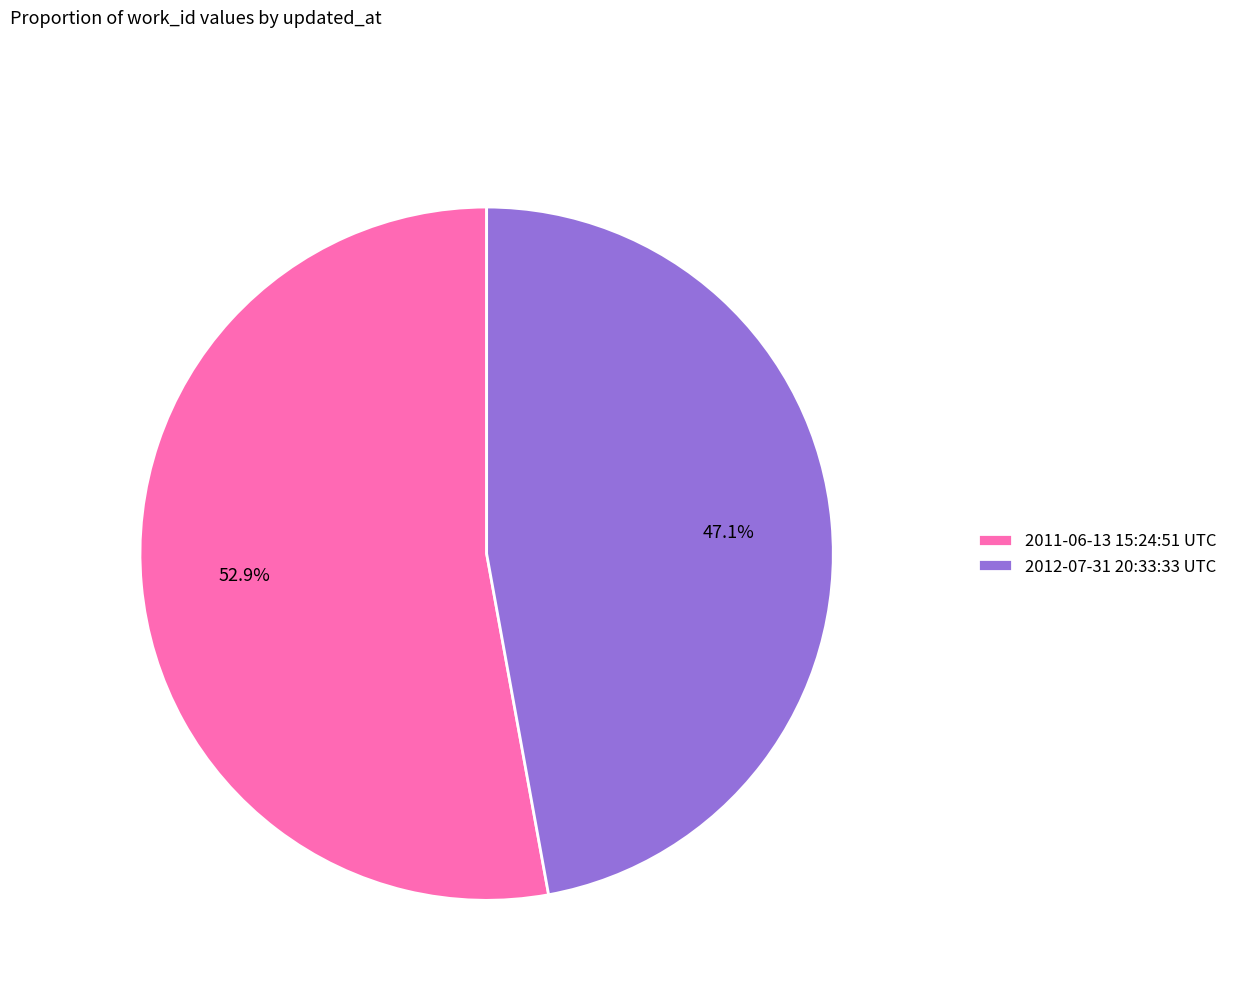

To the nearest percent, what is the difference between the largest and smallest slice percentages?

6%